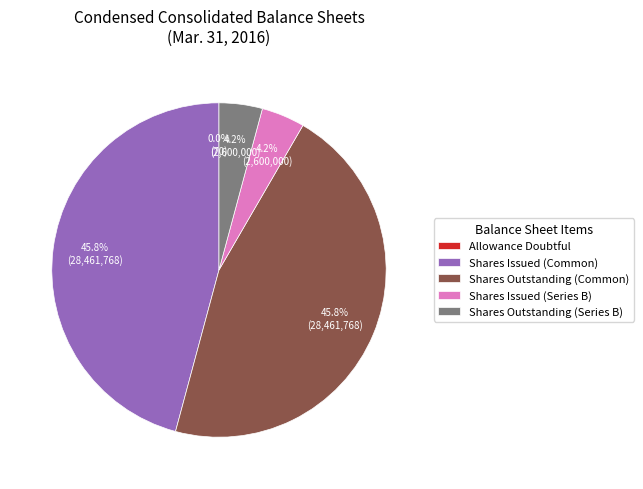

Is Shares Issued (Common) the majority of the pie?

No